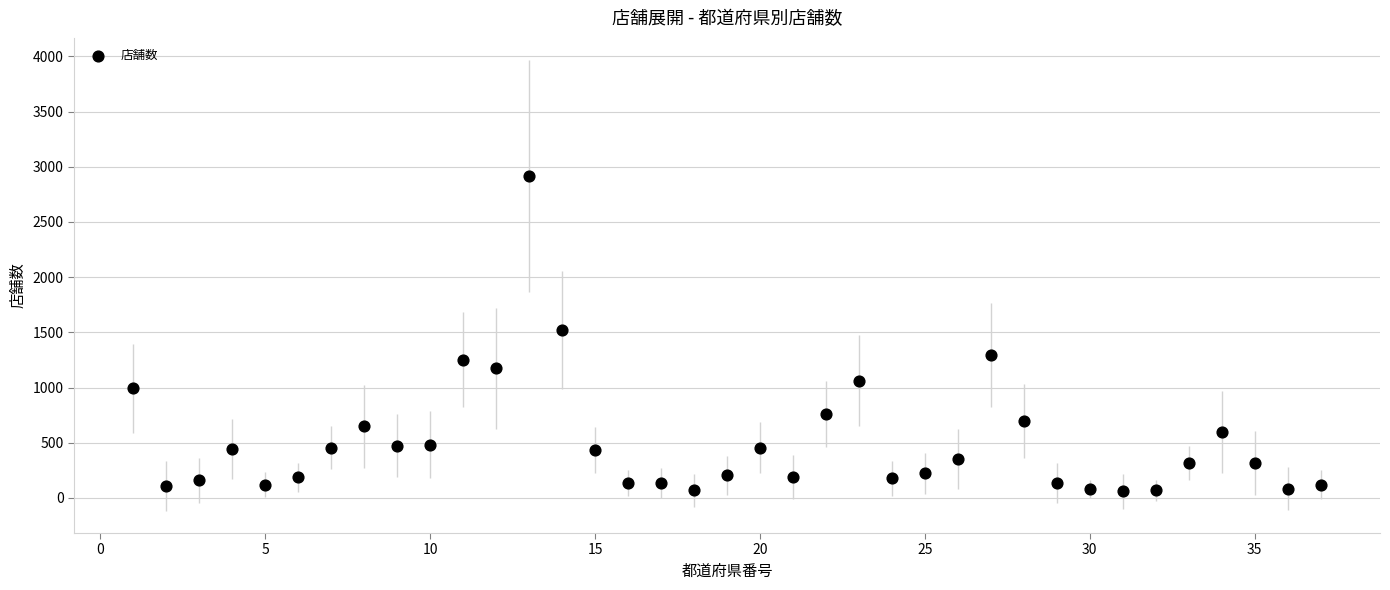

What is the range of Y values (max minus min)?

2853